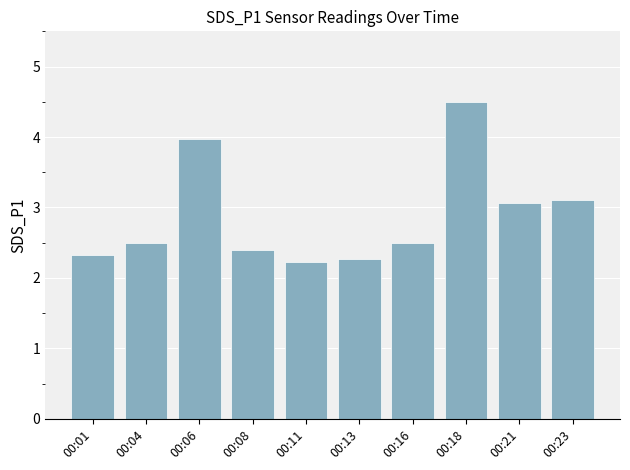

Which category has the highest value across all series?

00:18